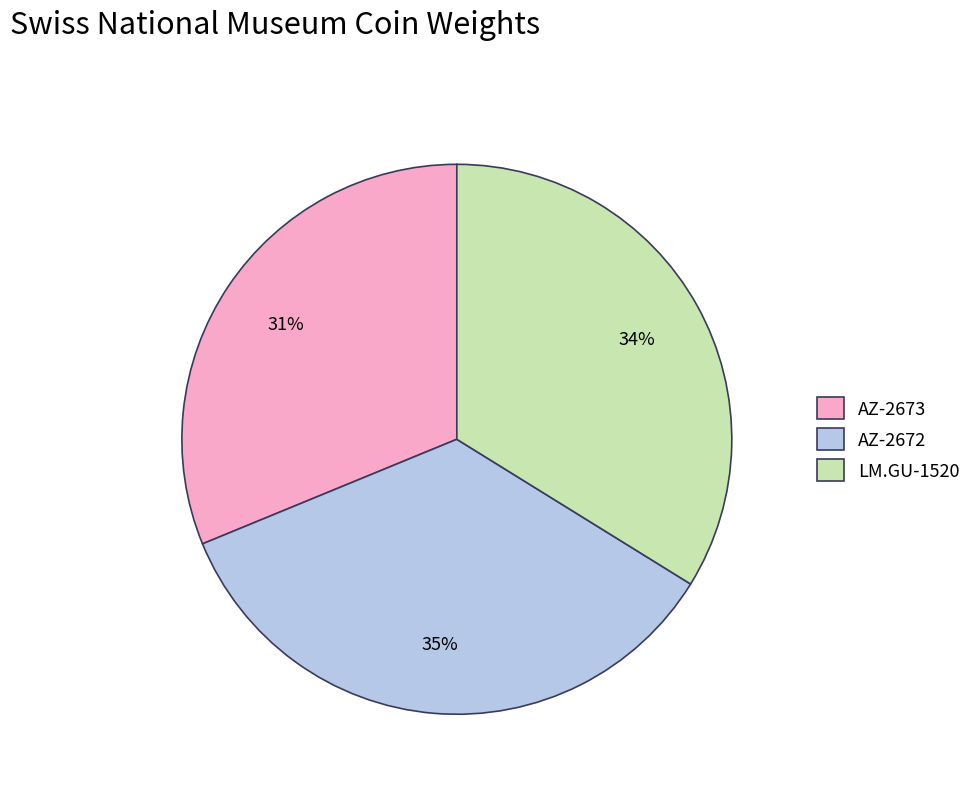

Which has a higher value, AZ-2673 or LM.GU-1520?

LM.GU-1520